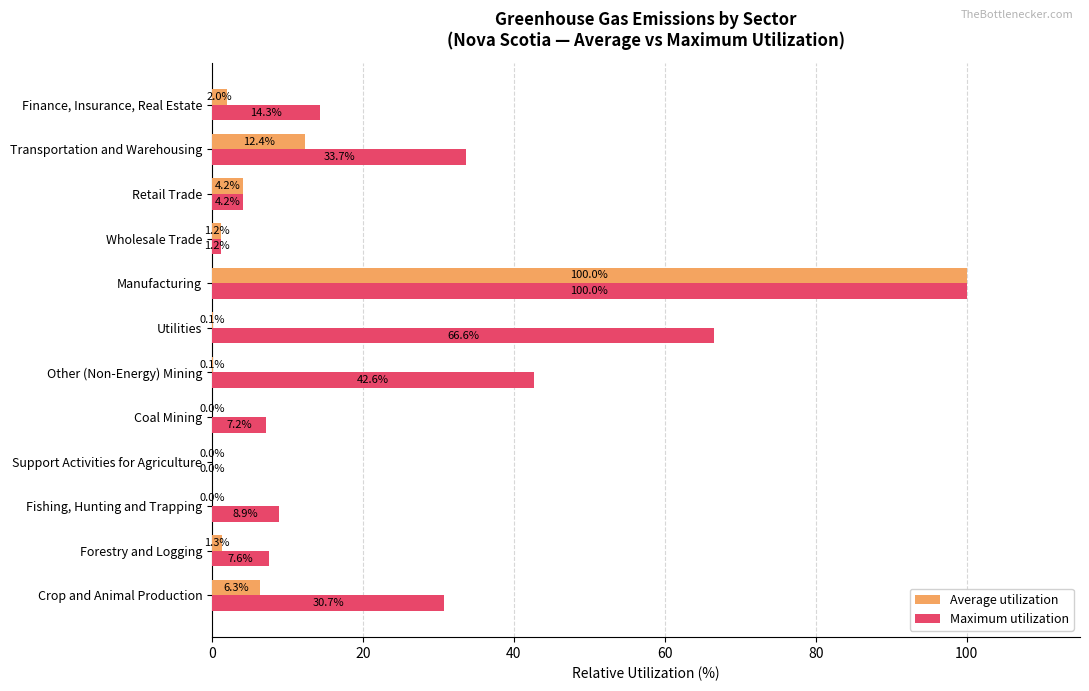

Which series changed the most between Support Activities for Agriculture and Coal Mining?

Maximum utilization